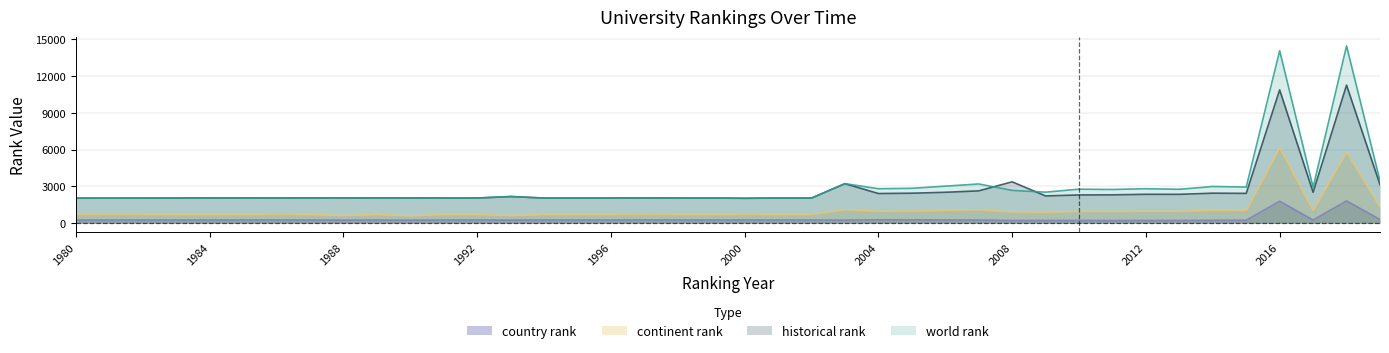

Does the chart display data point markers on the line(s)?

No